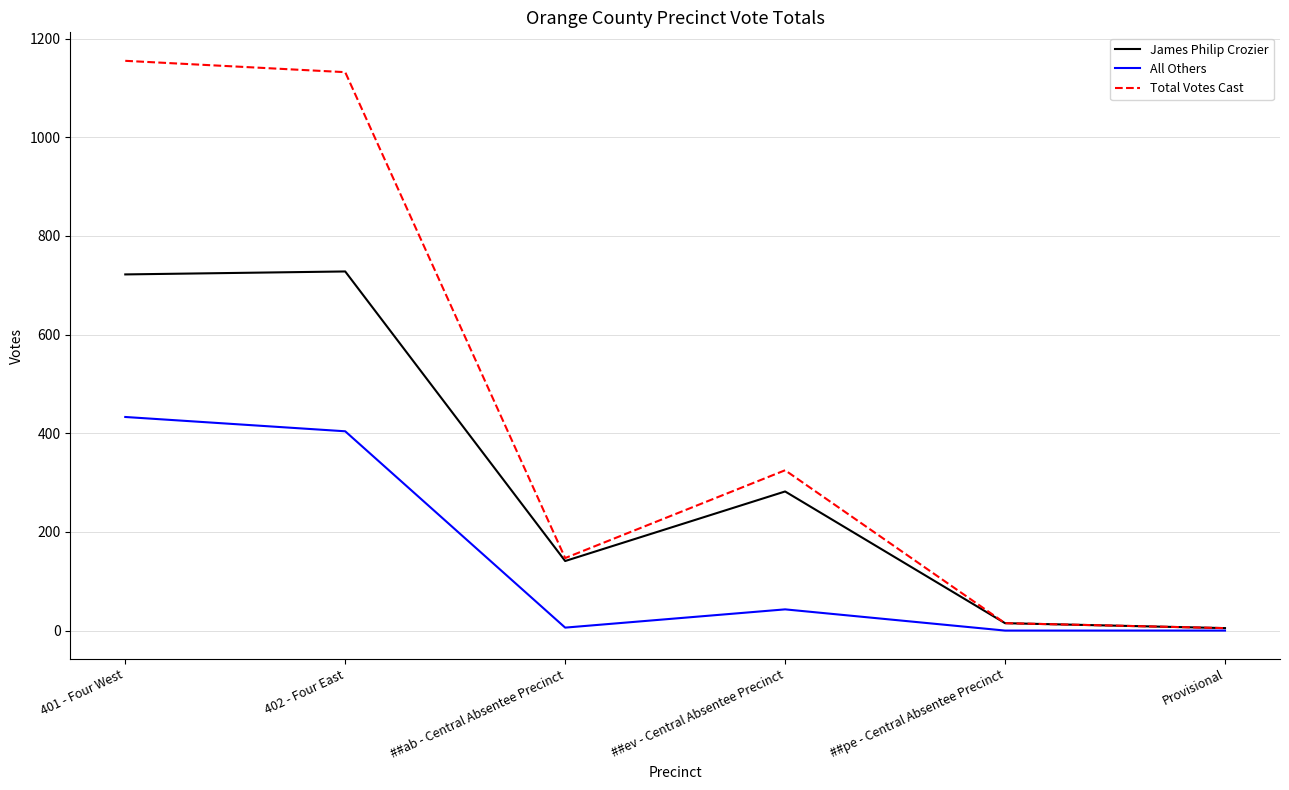

In James Philip Crozier, how many points are higher than both neighbors (excluding endpoints)?

2